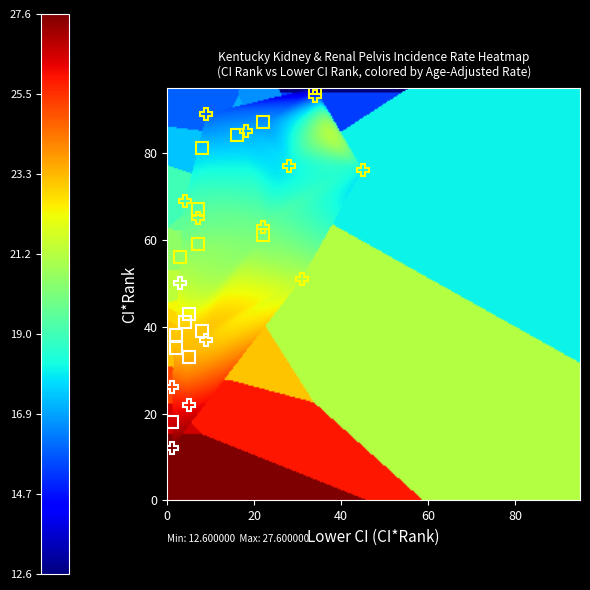

Reading right to left, extract all data points from this chart.

Russell County: 12.6	34.0	95.0
Edmonson County: 25.1	1.0	26.0
Clay County: 20.5	3.0	56.0
Knott County: 15.9	9.0	89.0
Rowan County: 17.4	8.0	81.0
Jessamine County: 15.4	34.0	93.0
Green County: 26.5	1.0	18.0
Jefferson County: 21.1	31.0	51.0
Calloway County: 16.6	22.0	87.0
Warren County: 19.8	22.0	63.0
Harrison County: 23.1	2.0	38.0
Taylor County: 19.6	7.0	65.0
Lawrence County: 23.2	2.0	35.0
Union County: 19.0	4.0	69.0
Boone County: 20.0	22.0	61.0
Campbell County: 23.1	9.0	37.0
Boyd County: 23.4	5.0	33.0
Hardin County: 25.9	5.0	22.0
Knox County: 20.3	7.0	59.0
Fayette County: 18.1	45.0	76.0
Allen County: 19.4	7.0	67.0
Casey County: 21.3	3.0	50.0
Nelson County: 22.3	5.0	43.0
Woodford County: 17.0	18.0	85.0
Whitley County: 17.1	16.0	84.0
McCracken County: 18.0	28.0	77.0
Bullitt County: 23.1	8.0	39.0
Livingston County: 27.6	1.0	12.0
Logan County: 22.8	4.0	41.0